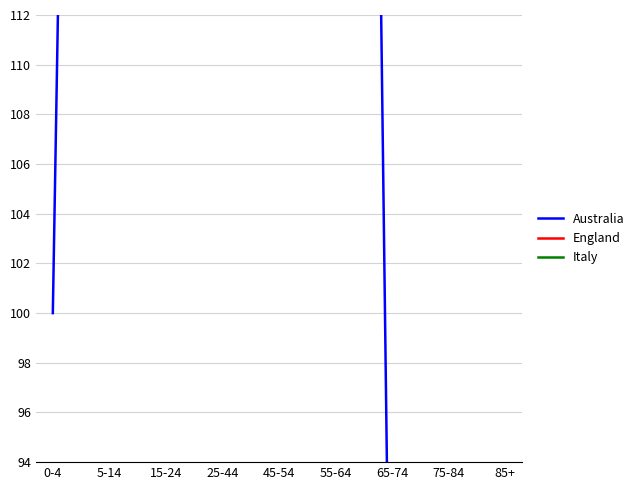

True or false: Italy has more than 1 points higher than both neighbors.

False